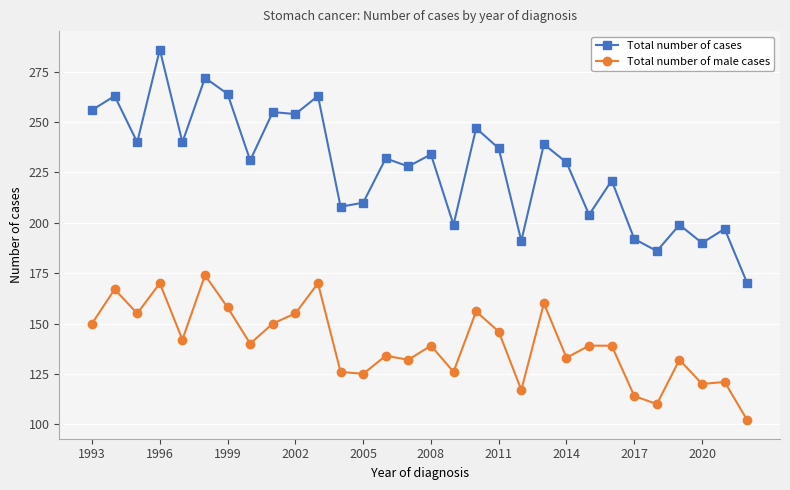

What is the maximum value shown in the chart?

286